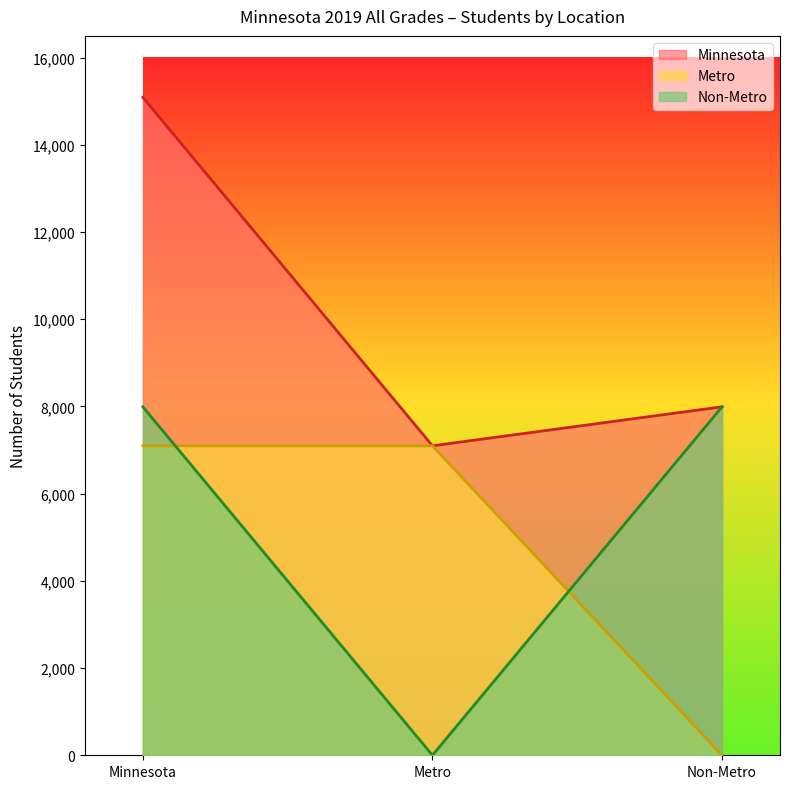

Which category has the highest value in the Minnesota series?

Minnesota